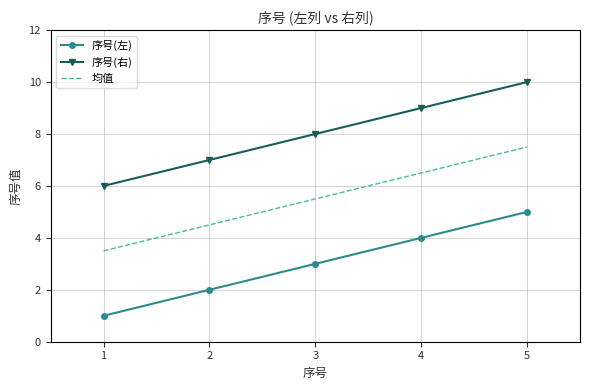

Rank the categories by 均值 value from lowest to highest.

1, 2, 3, 4, 5